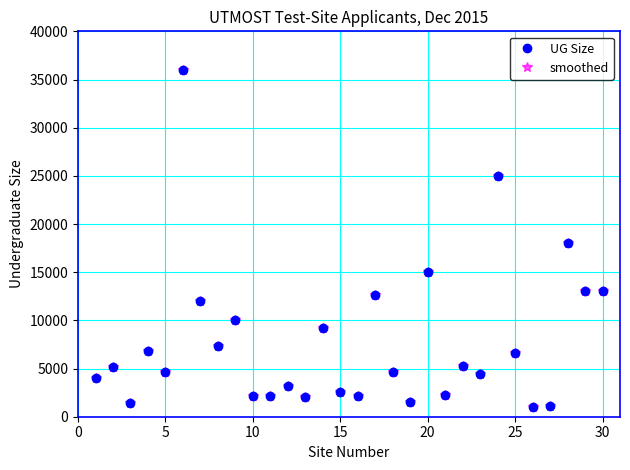

Is this an area chart (filled region under the line)?

No